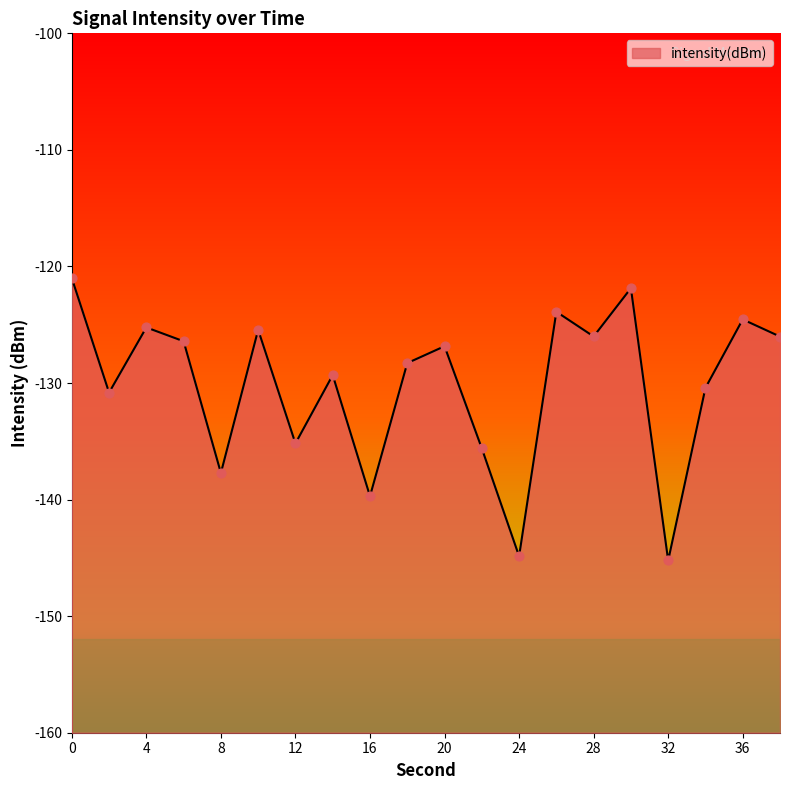

What is the change in value from 32 to 38?

+19.2